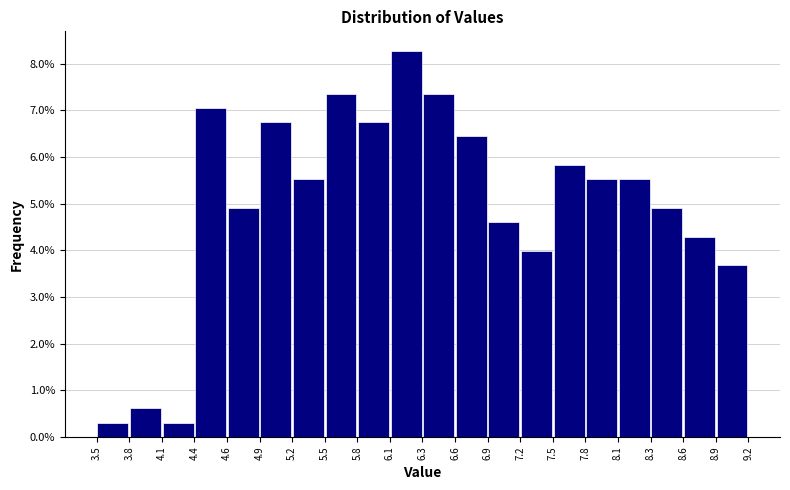

How tall is the bar that spans 3.5 to 3.8 on the x-axis? The values are not printed on the chart, so give them approximately, as read against the axis.

0.3